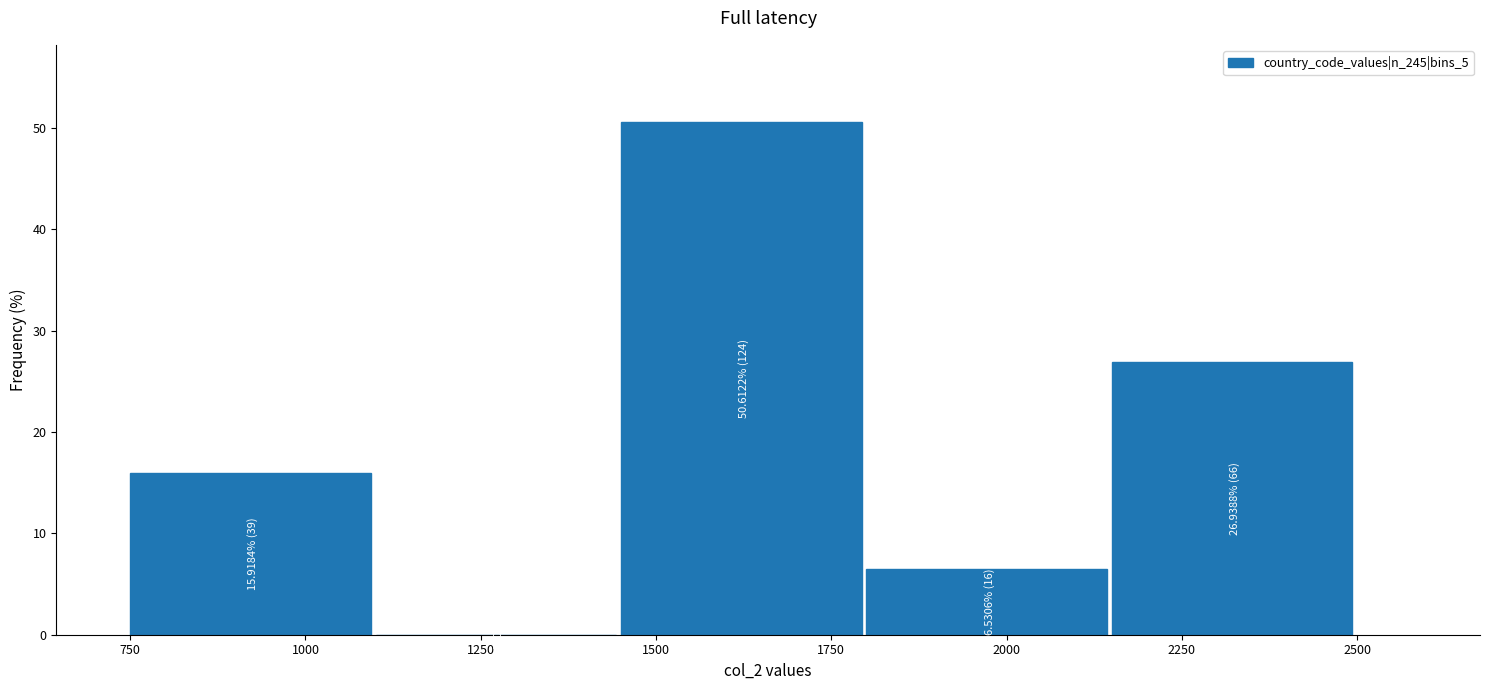

Over which range of the x-axis is the bar tallest?

1450 to 1800